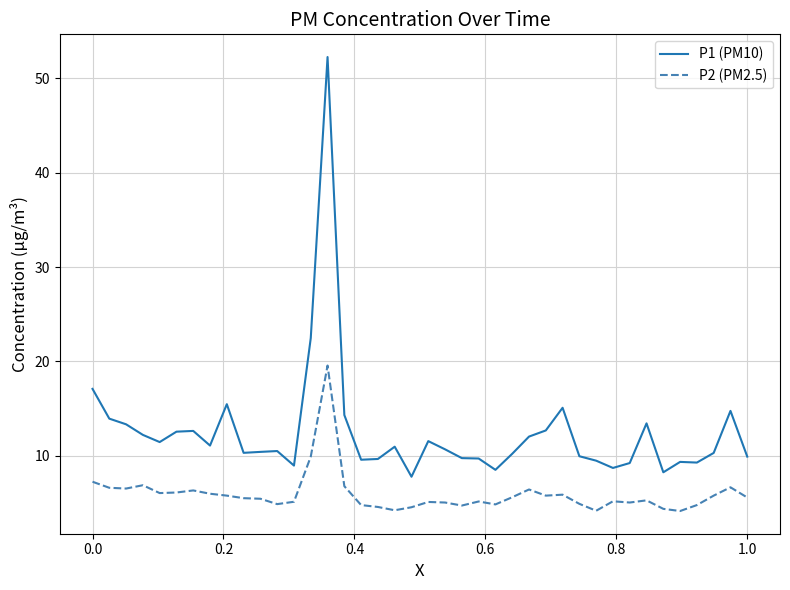

What is the difference between the maximum and minimum values in the P1 (PM10) series?

44.4